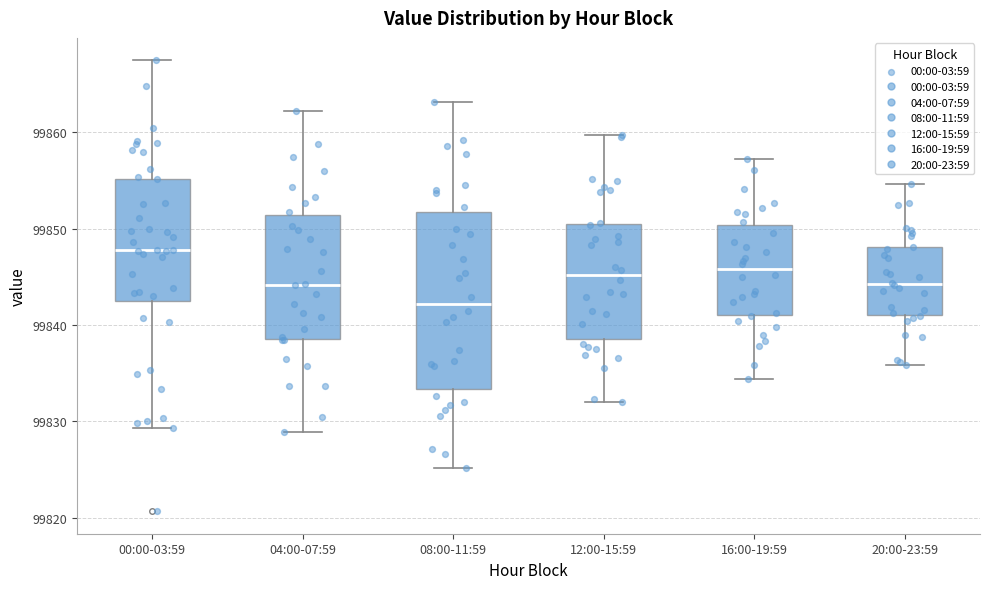

Which box's median line is the lowest?

08:00-11:59